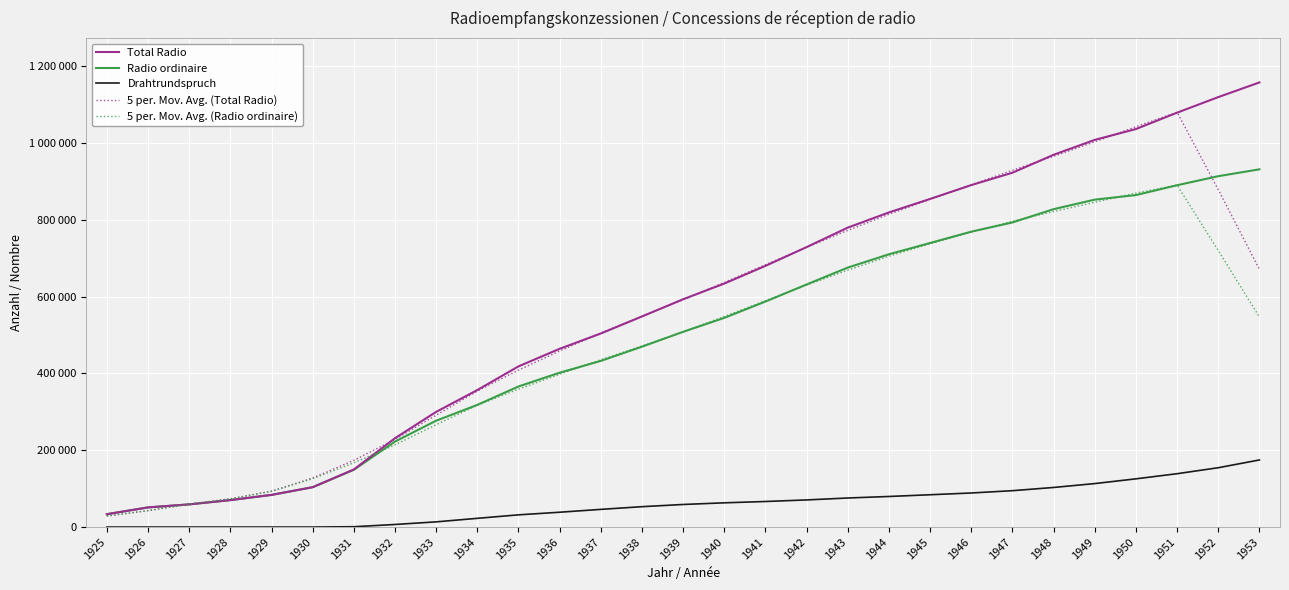

At 1946, list the series in order from smallest to largest.

Drahtrundspruch, 5 per. Mov. Avg. (Radio ordinaire), Radio ordinaire, Total Radio, 5 per. Mov. Avg. (Total Radio)